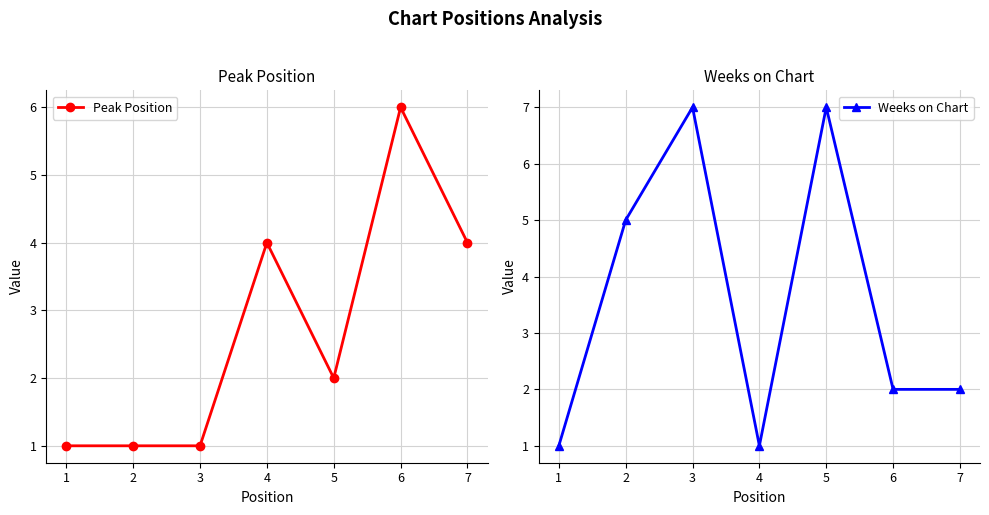

Reading right to left, extract all data points from this chart.

Peak Position: 7=4	6=6	5=2	4=4	3=1	2=1	1=1
Weeks on Chart: 7=2	6=2	5=7	4=1	3=7	2=5	1=1